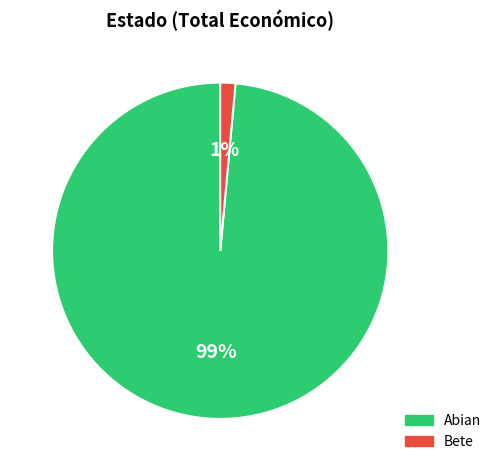

Is there any slice that represents more than half of the pie?

Yes